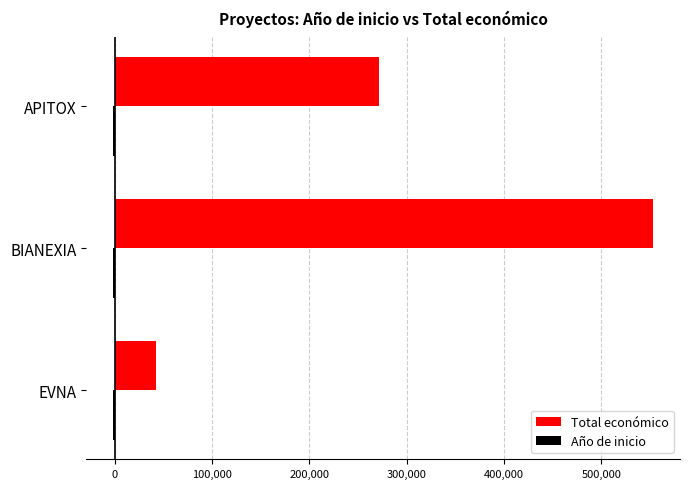

Which series has the largest total across all categories?

Total económico